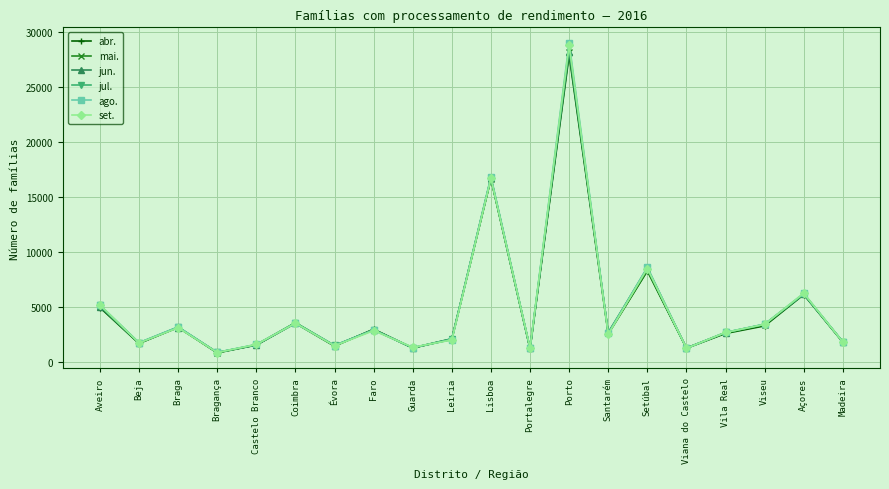

How many values in the ago. series are below 2716?

10